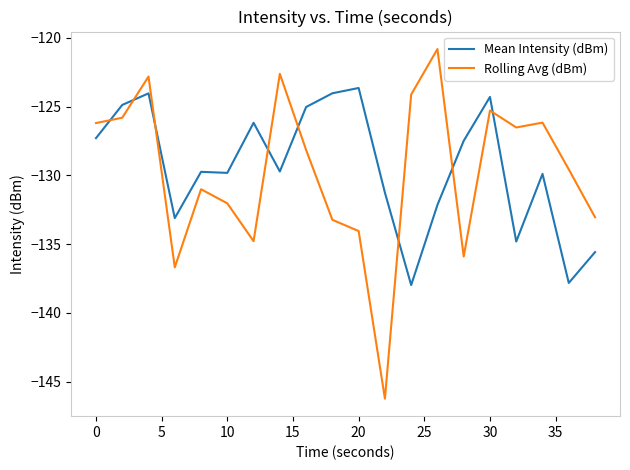

What is the maximum value shown in the chart?

-120.8